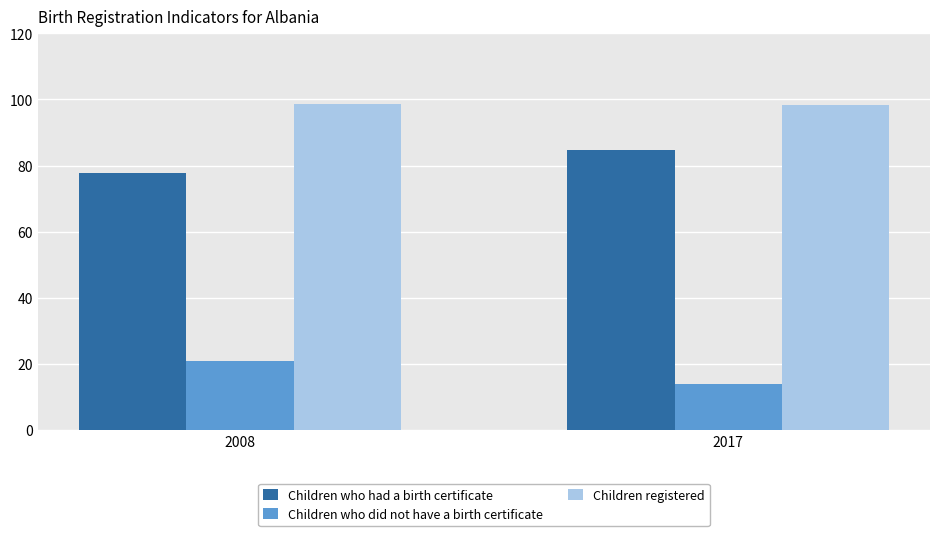

Rank the categories by Children who did not have a birth certificate value from lowest to highest.

2017, 2008